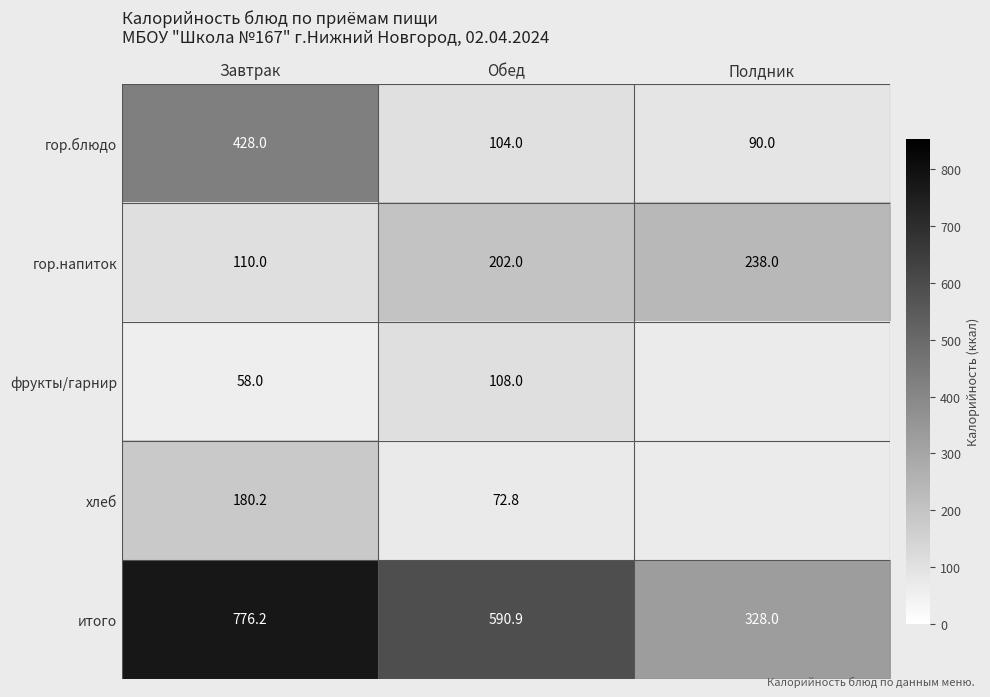

Rank the series at Завтрак from lowest to highest value.

фрукты/гарнир, гор.напиток, хлеб, гор.блюдо, итого